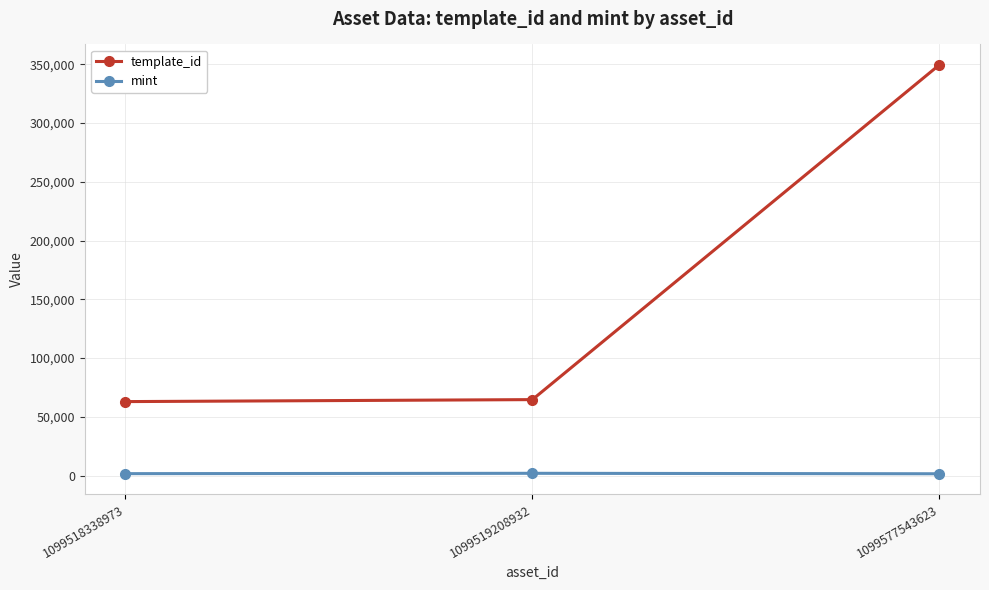

What is the sum of all mint values?

5150